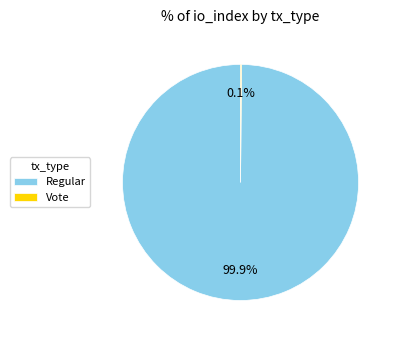

What is the largest slice in the pie chart?

Regular